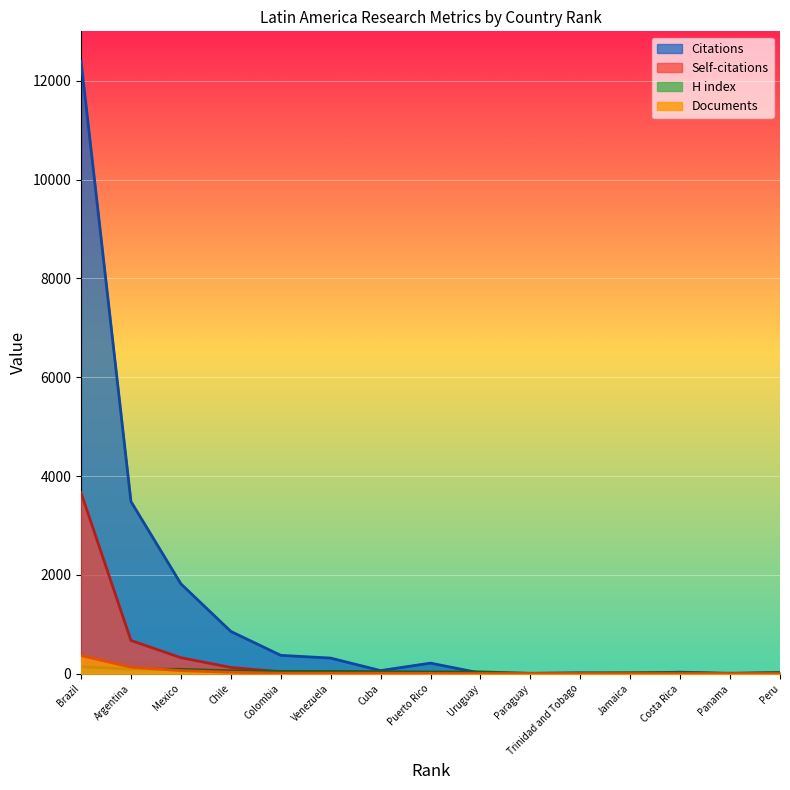

Reading right to left, transcribe all the data shown in this chart.

Citations: 20	1	30	6	15	5	12	213	62	315	371	855	1818	3484	12398
Self-citations: 5	0	5	3	0	0	3	12	20	12	38	126	323	672	3663
H index: 20	9	20	20	12	7	36	34	40	47	47	58	87	92	141
Documents: 1	1	1	1	1	2	2	5	8	8	9	29	61	131	366